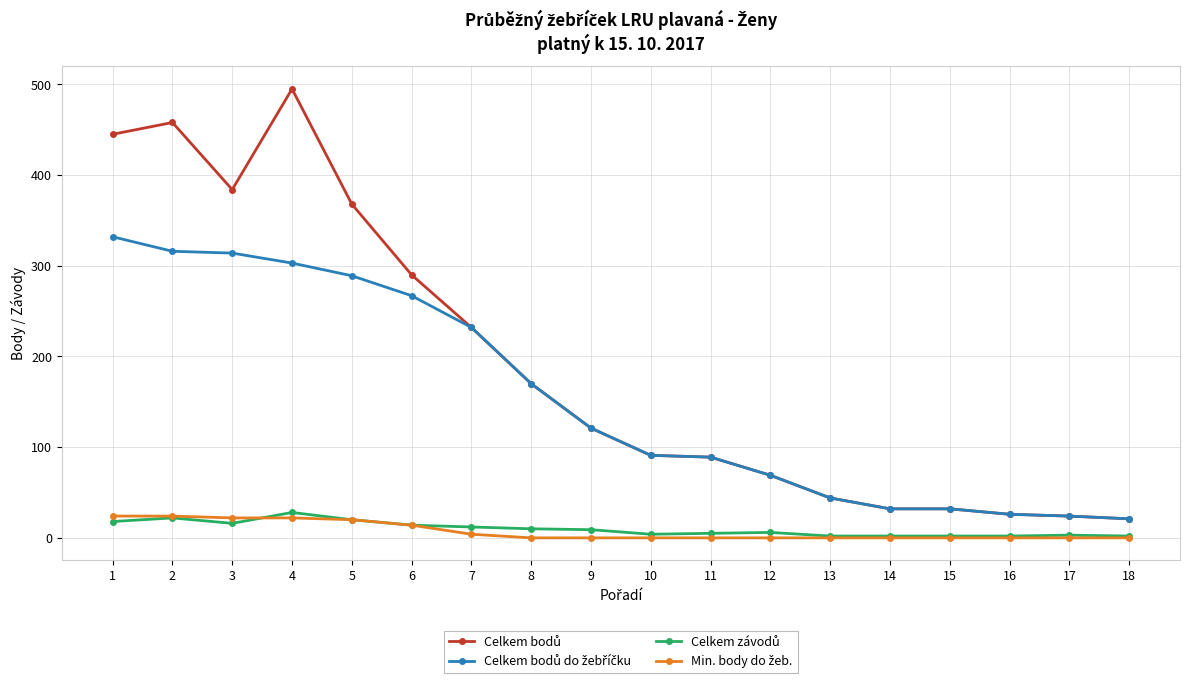

List the labels in order of Min. body do žeb. value, largest first.

1, 2, 3, 4, 5, 6, 7, 8, 9, 10, 11, 12, 13, 14, 15, 16, 17, 18